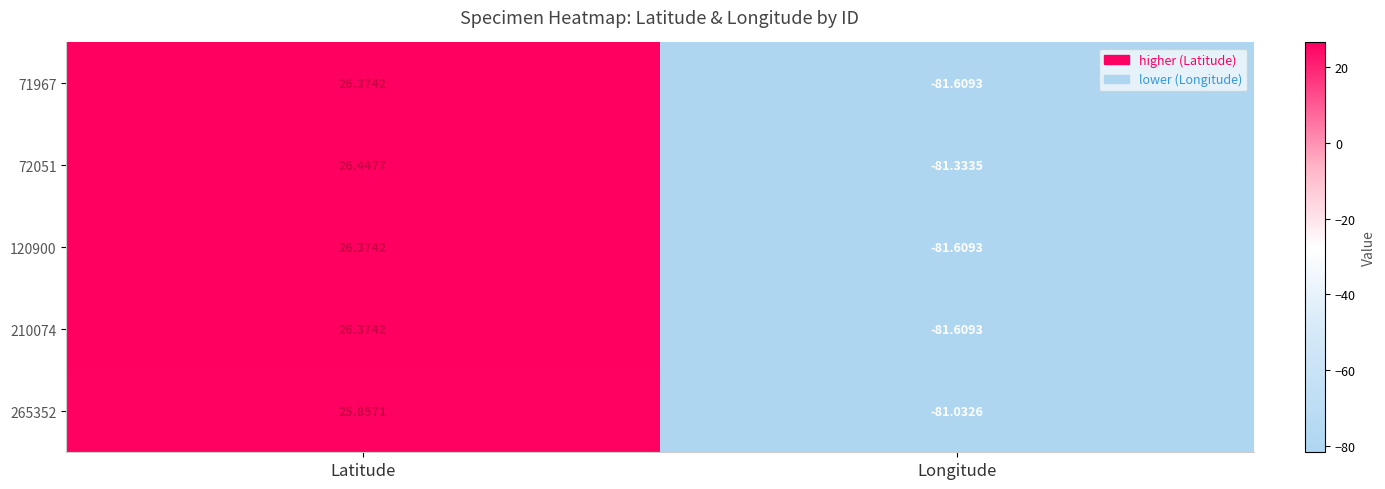

Which category has the lowest value across all series?

Longitude